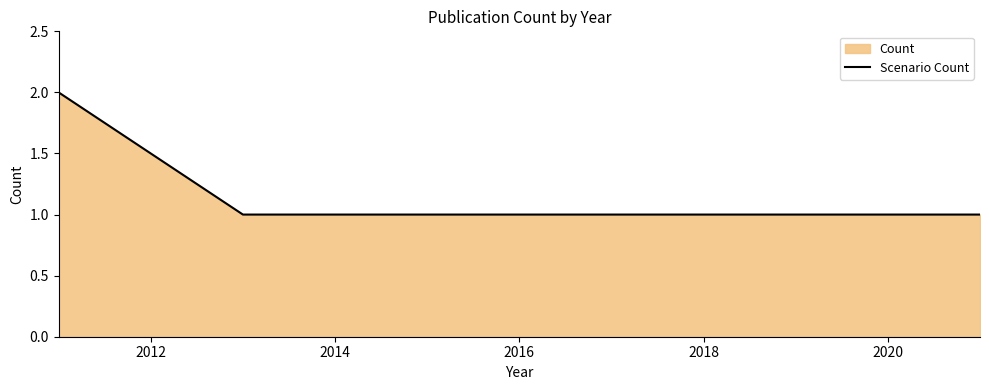

What is the difference between the maximum and minimum values?

1